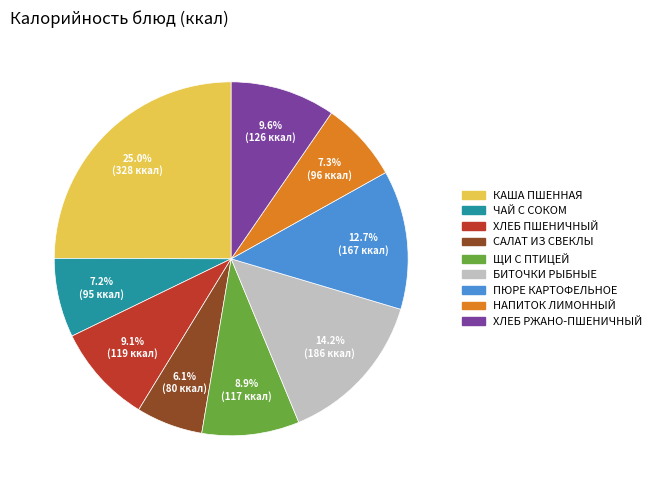

To the nearest percent, what is the difference between the largest and smallest slice percentages?

19%